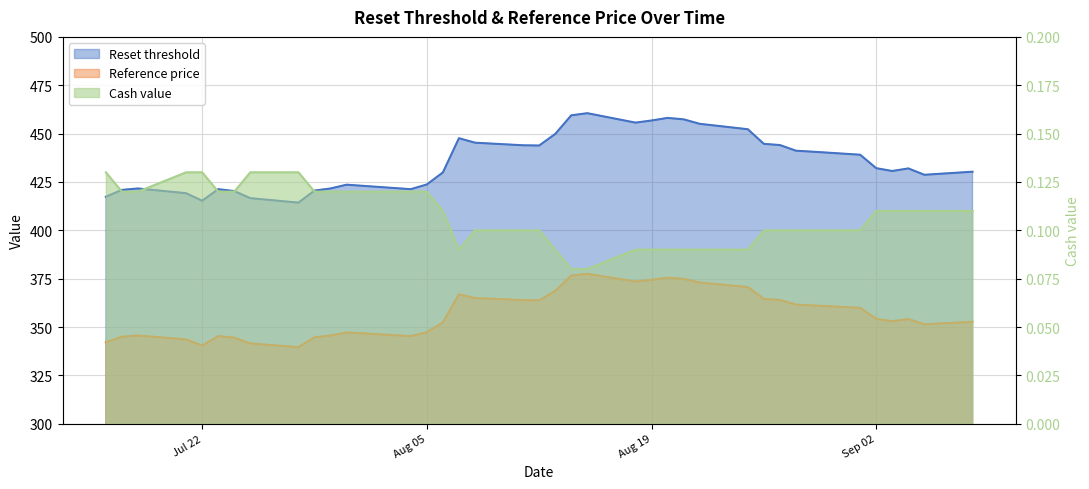

What position from the right is 2025-08-29?

7